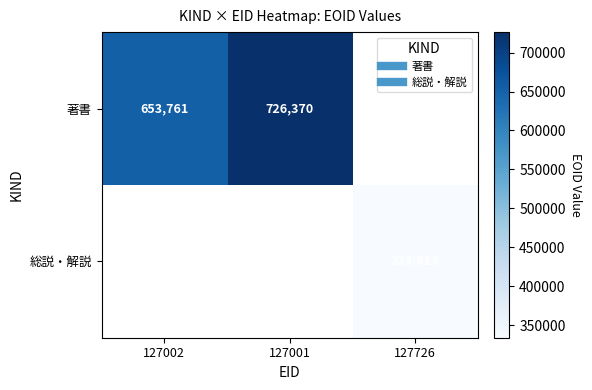

Count the number of data series in this chart.

2